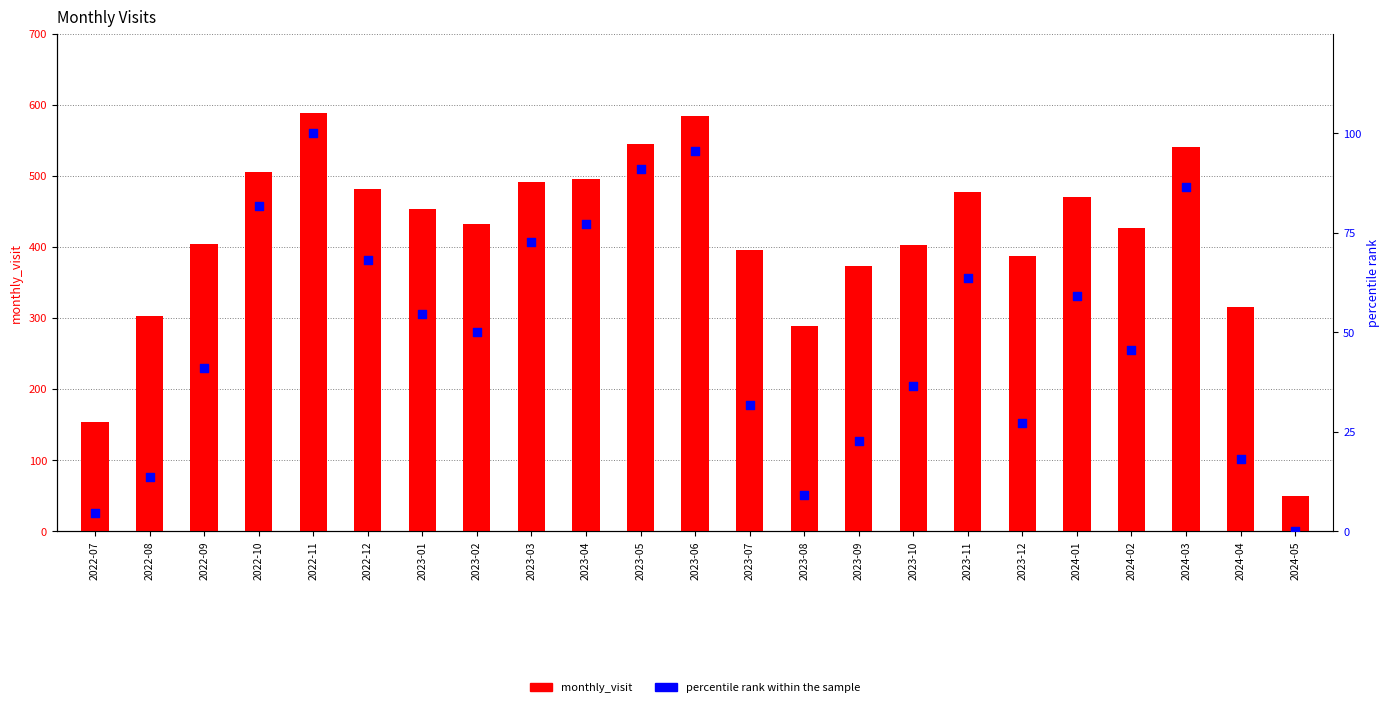

What is the total value across all series at 2024-03?

626.4